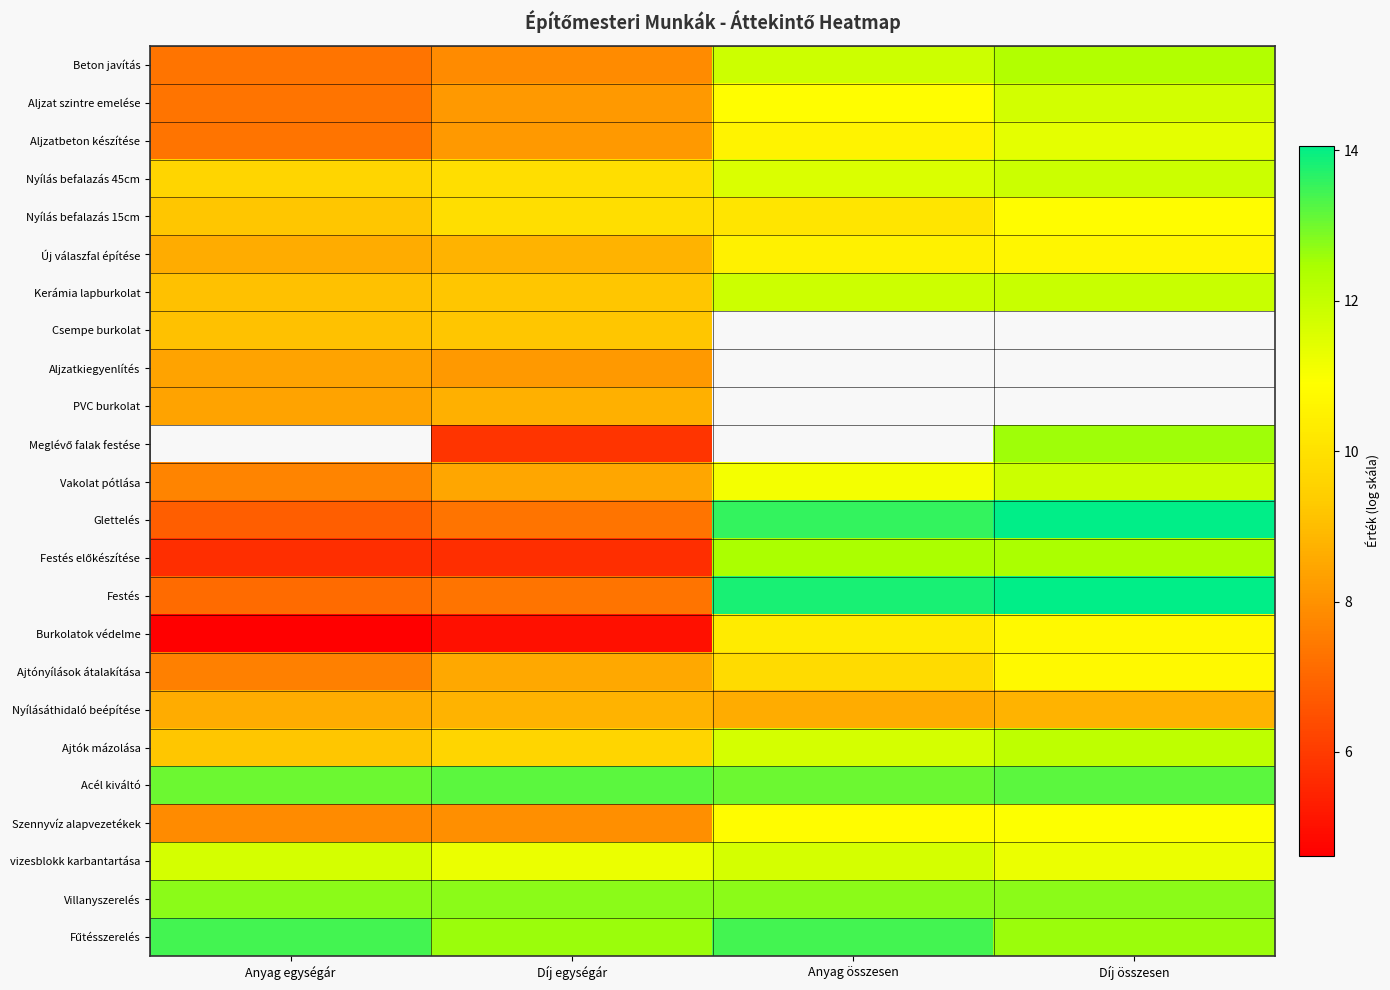

Is the value of Aljzatbeton készítése at Anyag egységár greater than the value of Aljzatkiegyenlítés at Anyag egységár?

No